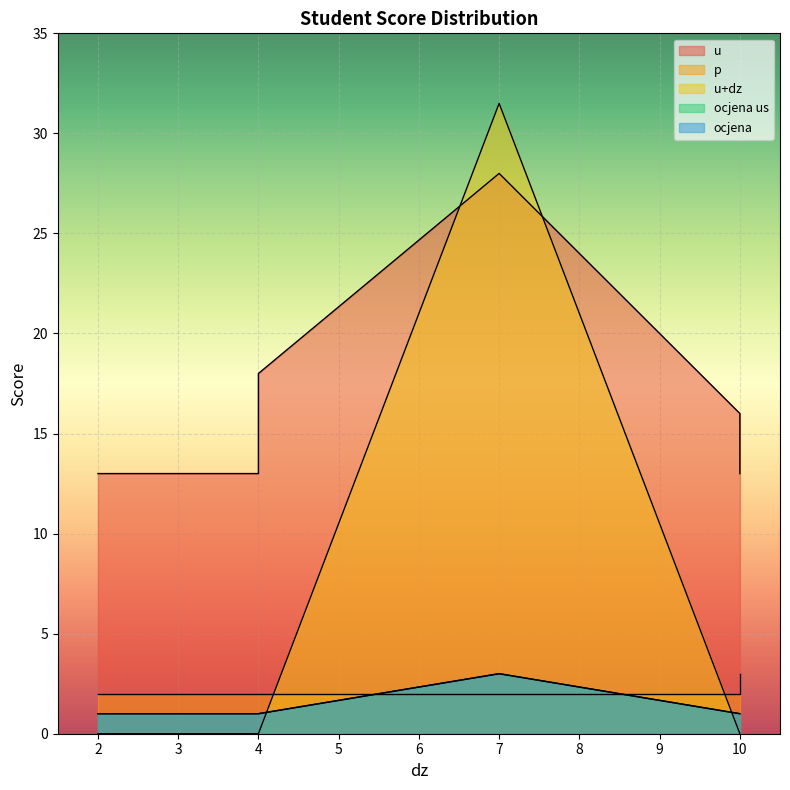

How many distinct data groups are displayed?

5